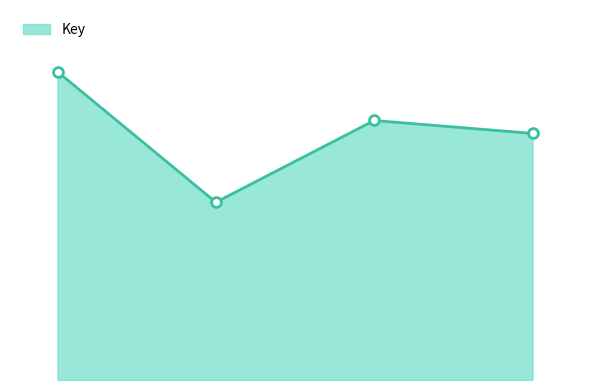

Is this an area chart (filled region under the line)?

Yes